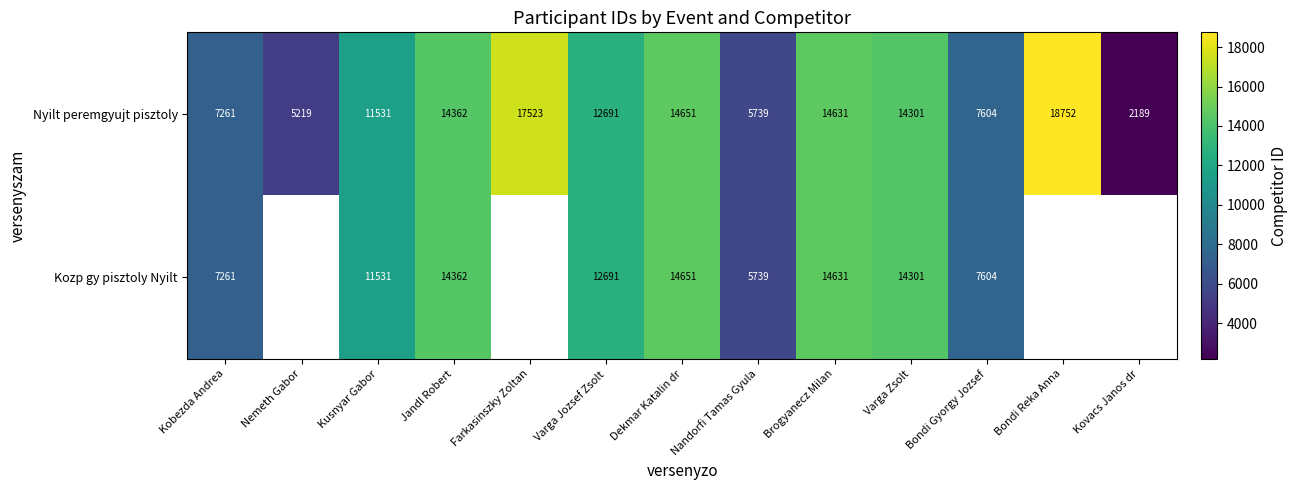

The Nyilt peremgyujt pisztoly series shows 14301 at Varga Zsolt. True or false?

True